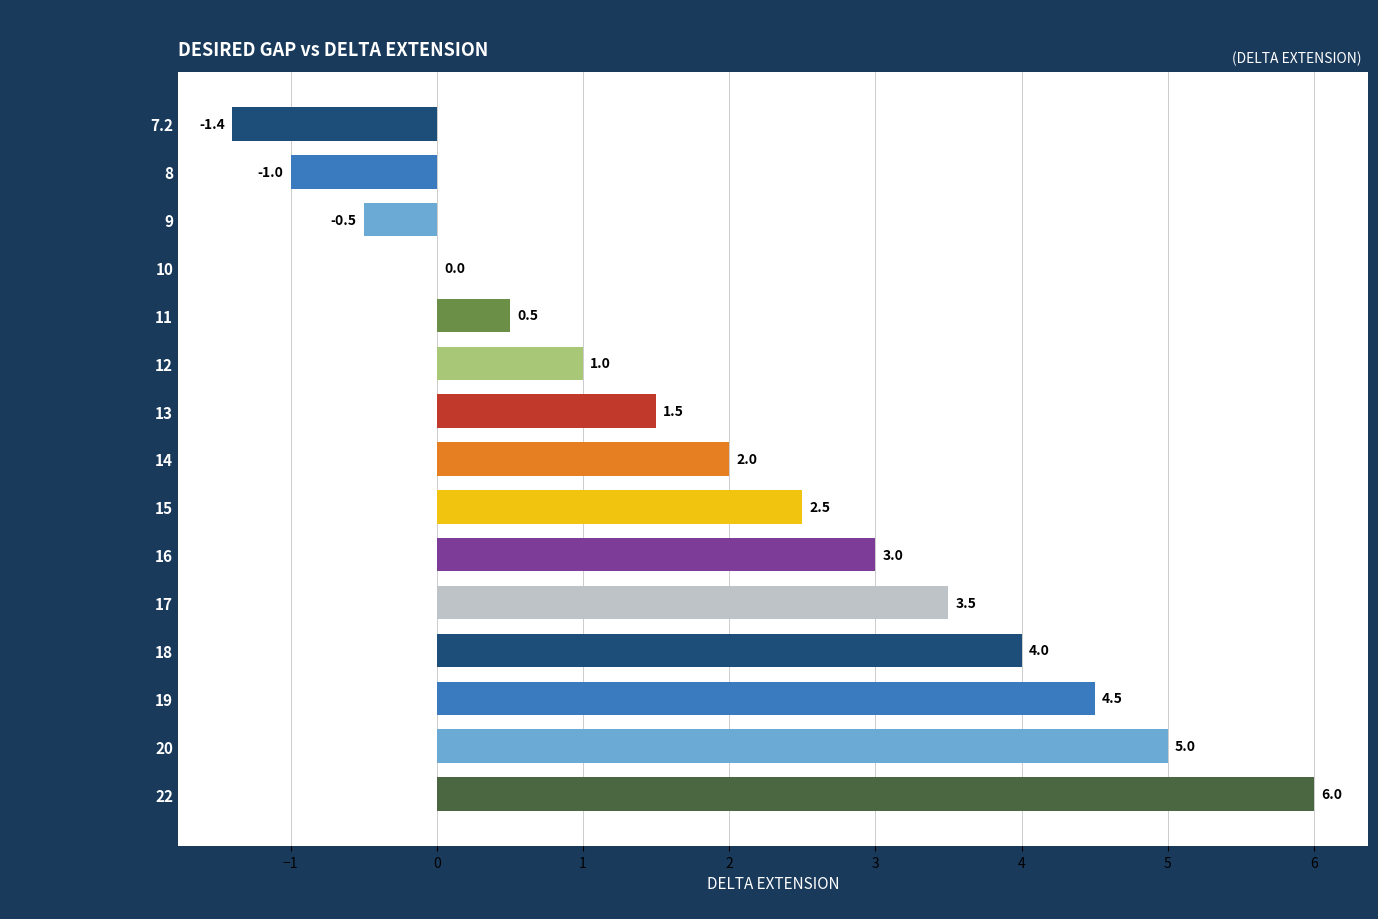

What is the greatest value displayed?

6.0